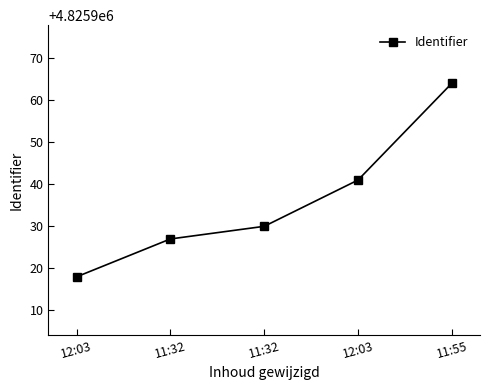

How many data points are less than 4825930?

2